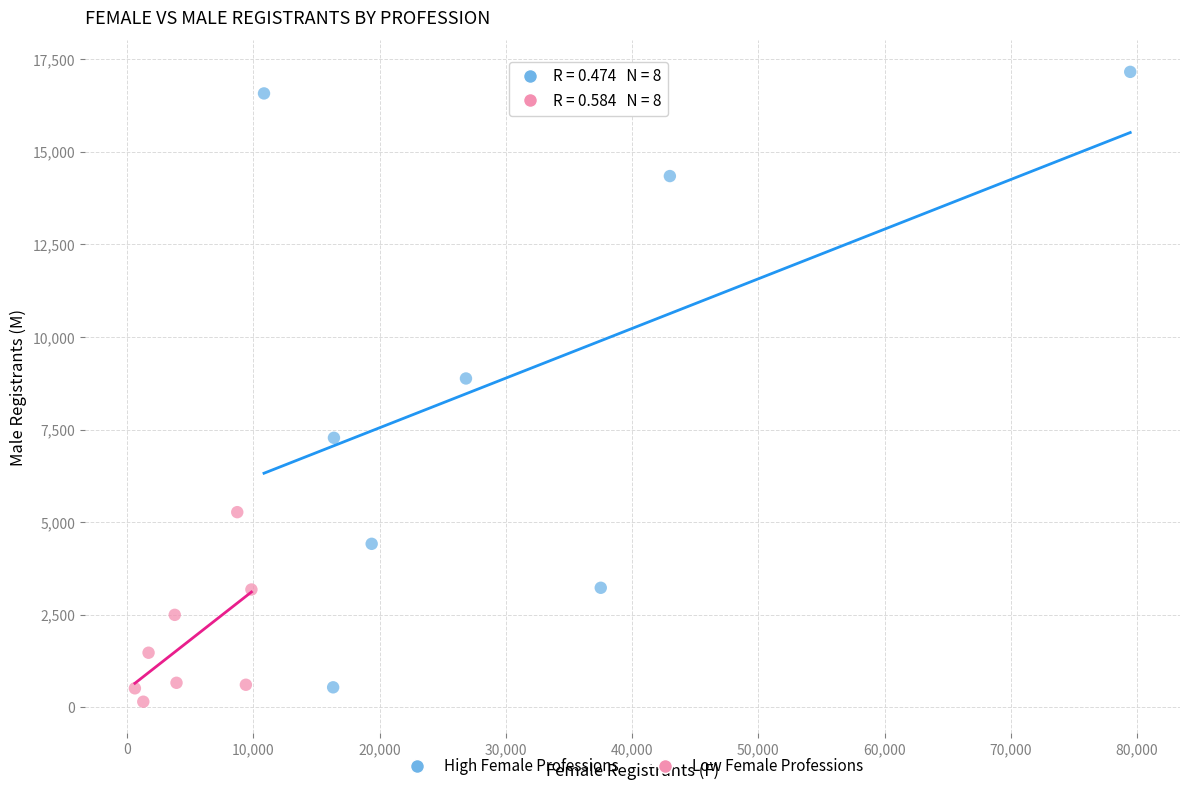

Which series reaches the maximum Y coordinate?

High Female Professions